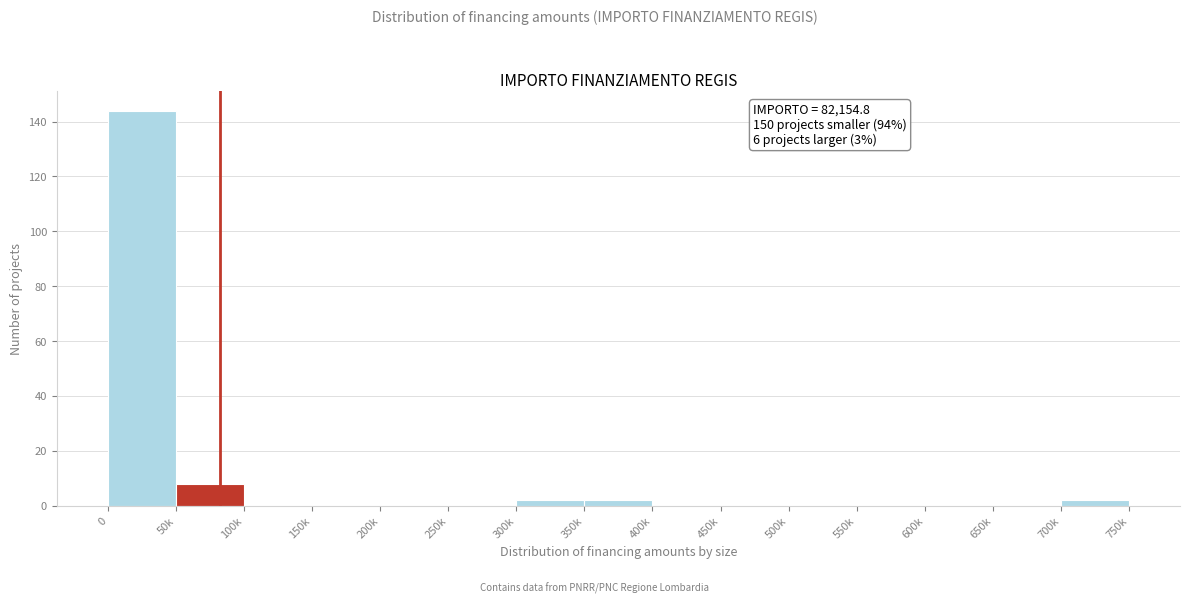

Reading left to right, what are all the values shown in this chart?

0=144	50k=8	100k=0	150k=0	200k=0	250k=0	300k=2	350k=2	400k=0	450k=0	500k=0	550k=0	600k=0	650k=0	700k=2